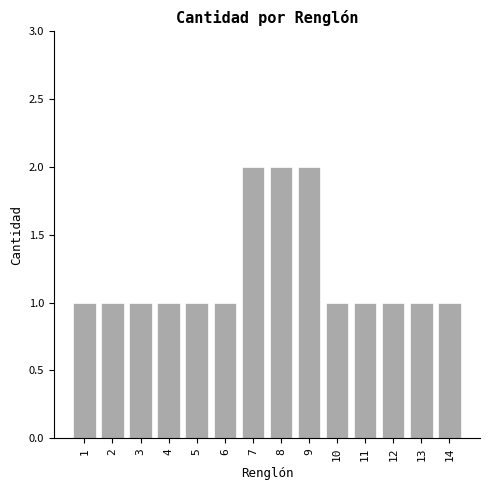

Reading left to right, extract all data points from this chart.

1	1	1	1	1	1	2	2	2	1	1	1	1	1